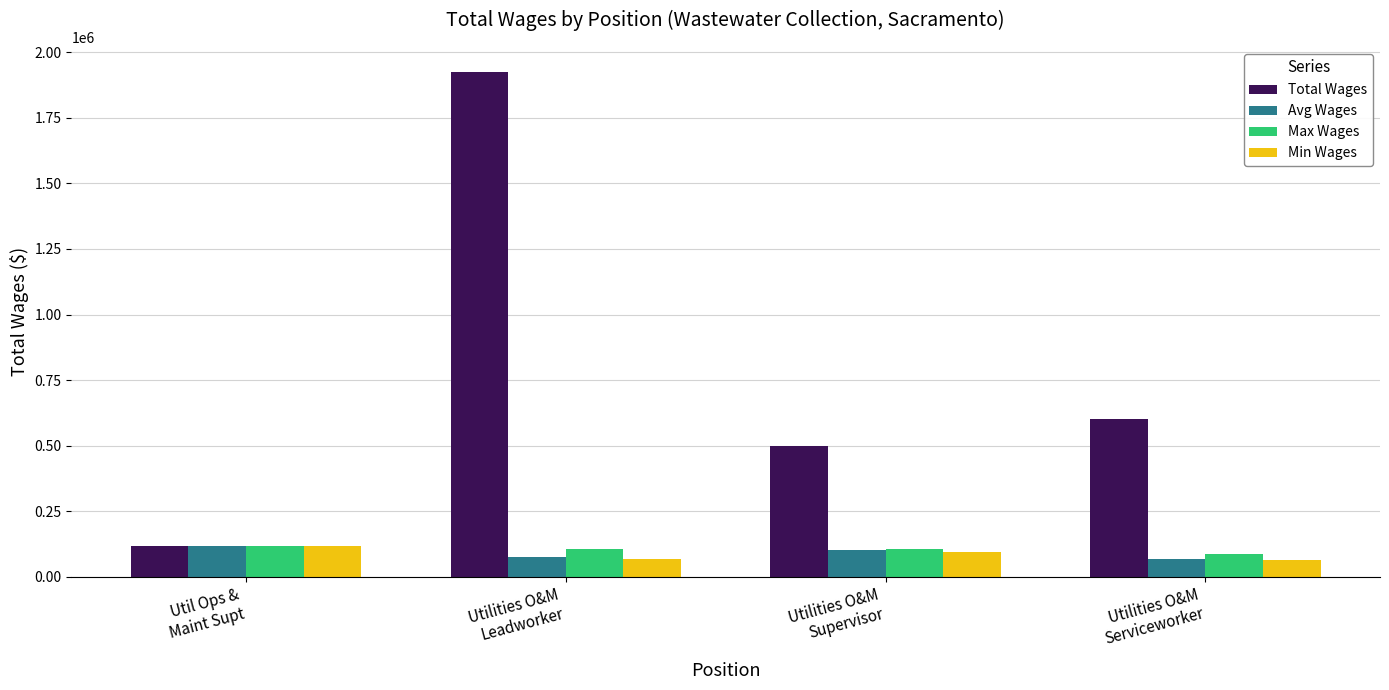

What is the difference between the maximum and minimum values in the Max Wages series?

32689.0